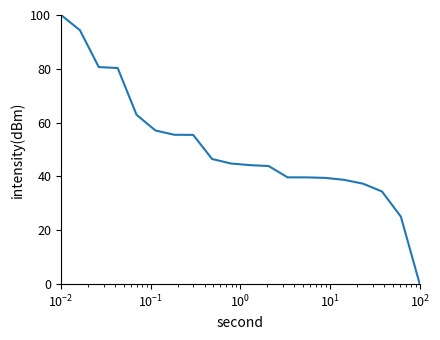

What is the difference between the maximum and minimum values?

100.0